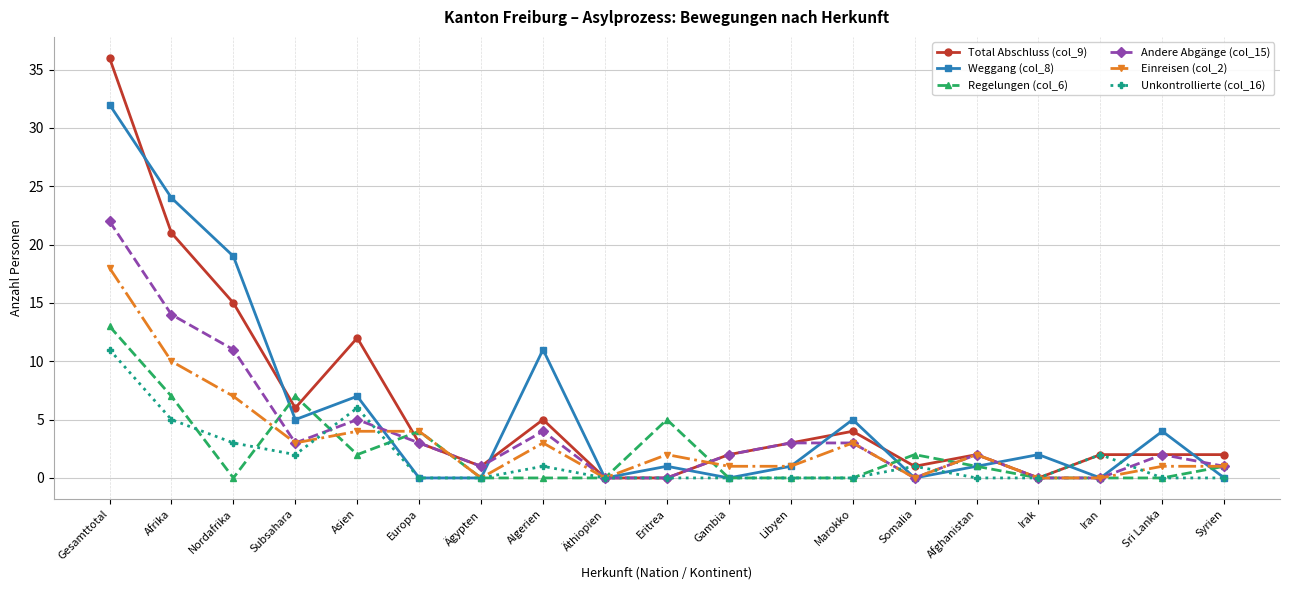

True or false: Weggang (col_8) has a value of 32 at Gesamttotal.

True